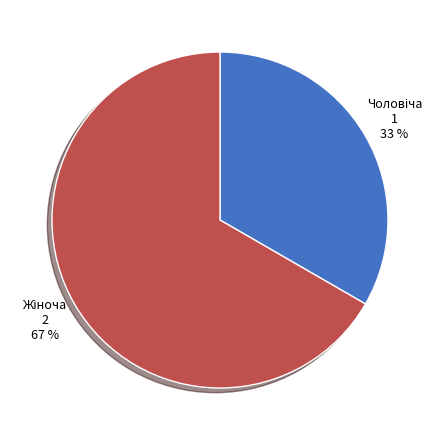

To the nearest percent, what is the average slice percentage?

50%